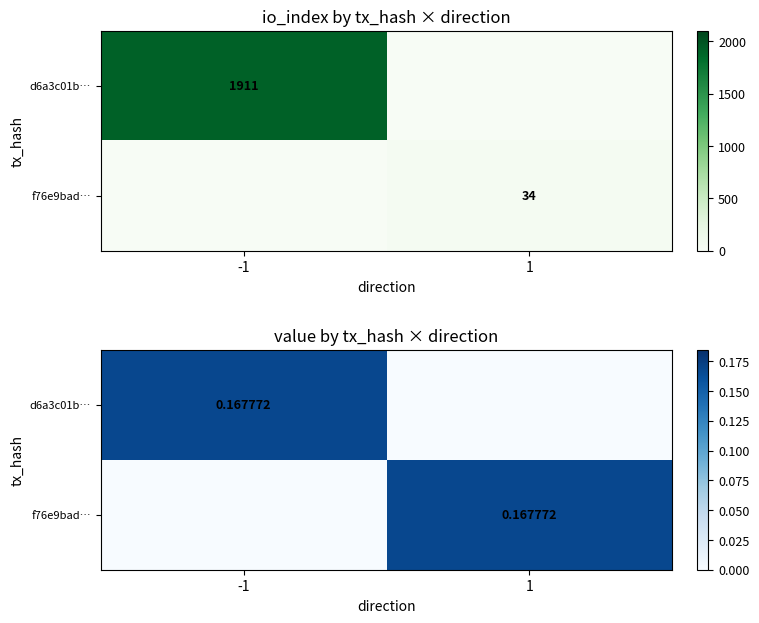

Which series changed the most between -1 and 1?

d6a3c01b…